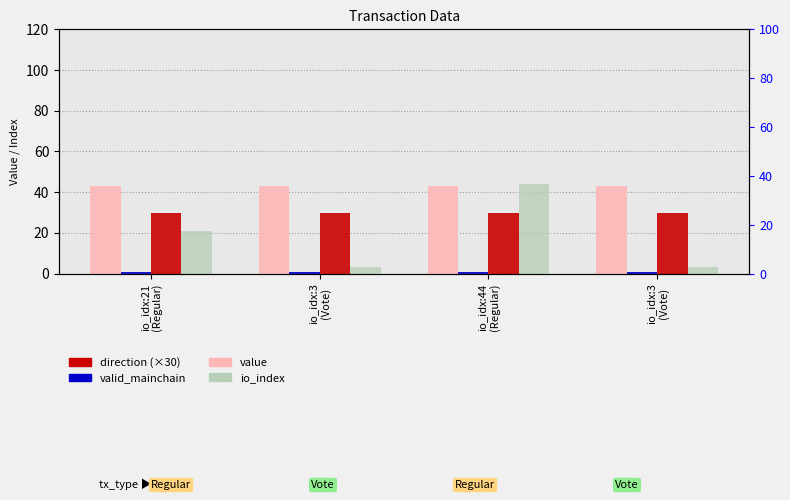

What is the label of the 3rd bar from the left?

io_idx:44
(Regular)